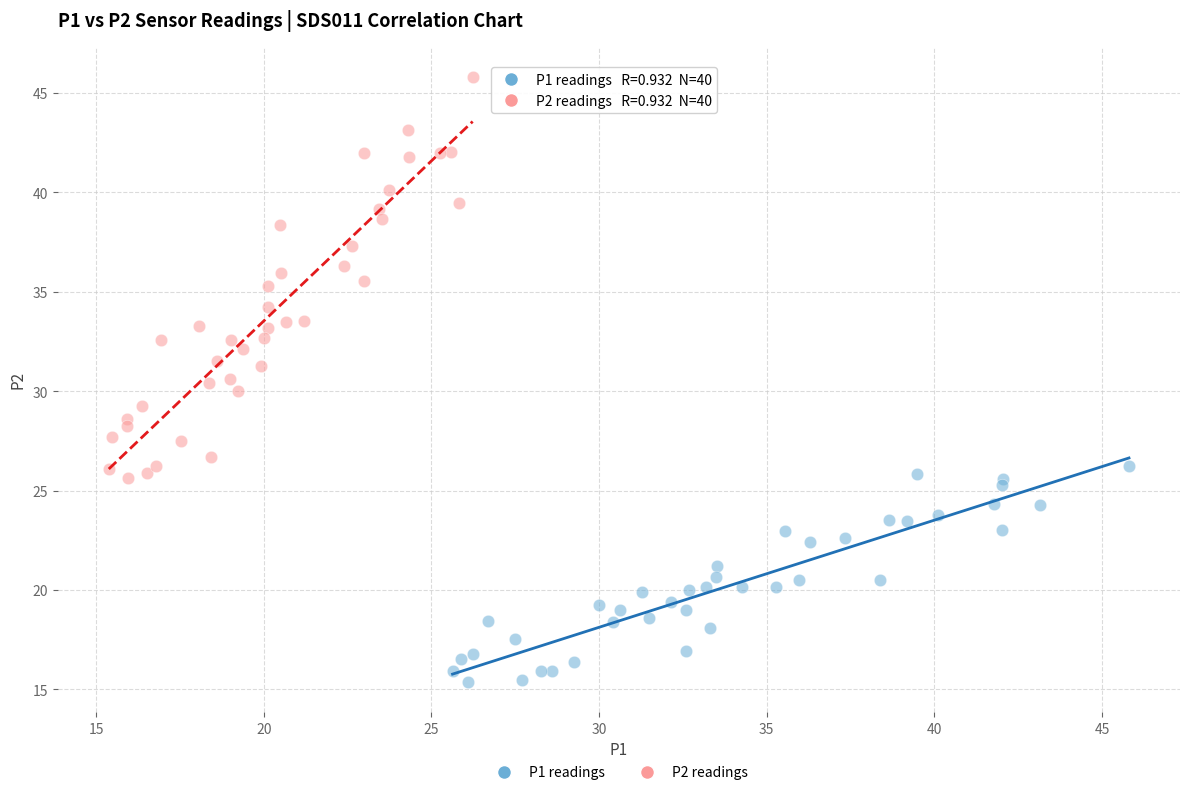

Which series has the widest spread of Y values?

P2 readings